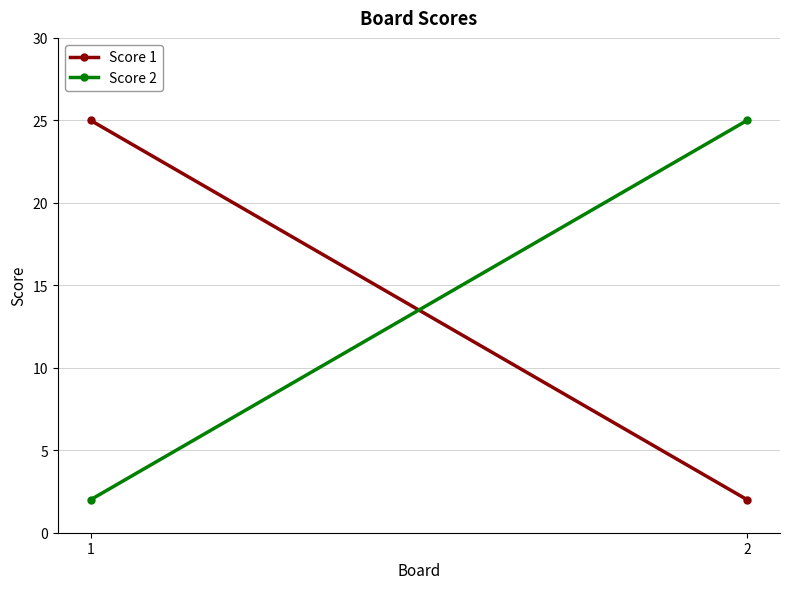

Which series has the largest range (max minus min)?

Score 1